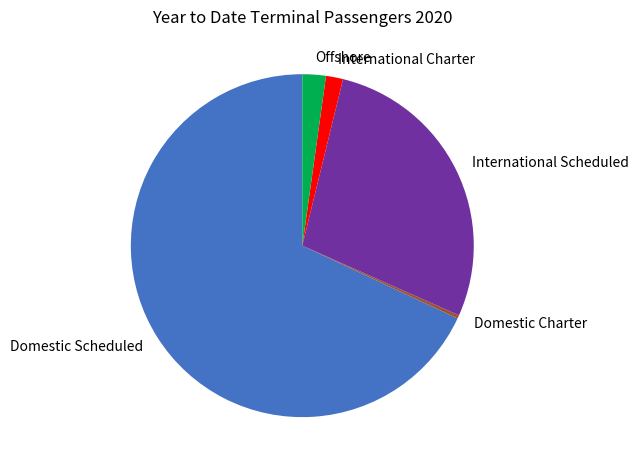

What is the ratio of the value at Domestic Scheduled to the value at International Charter?

42.4